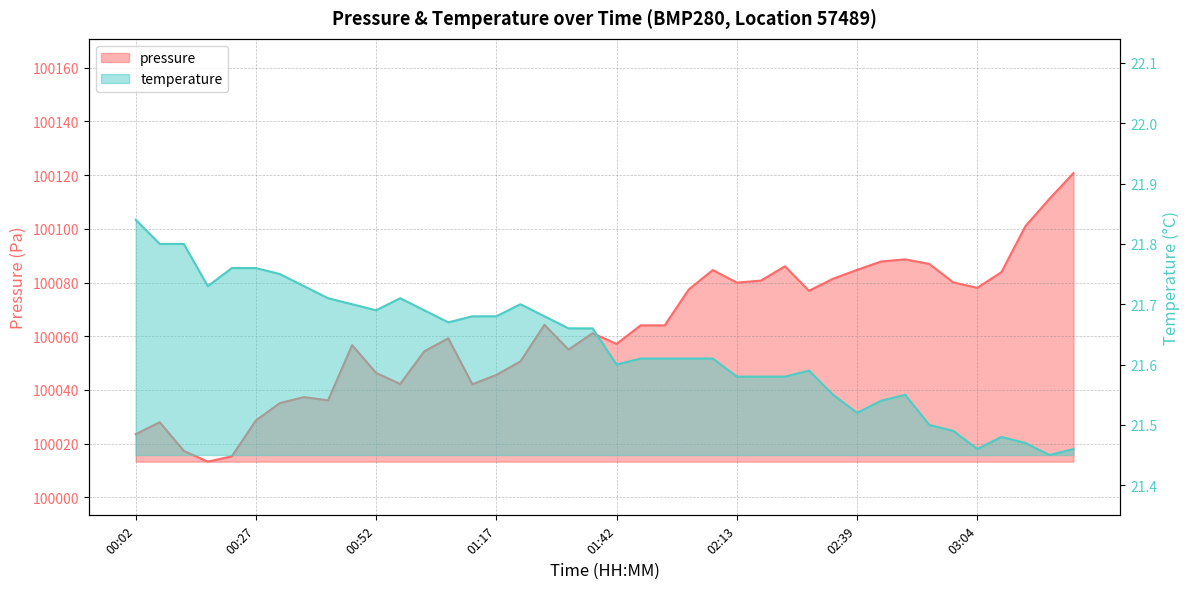

Rank the series at 03:14 from lowest to highest value.

temperature, pressure